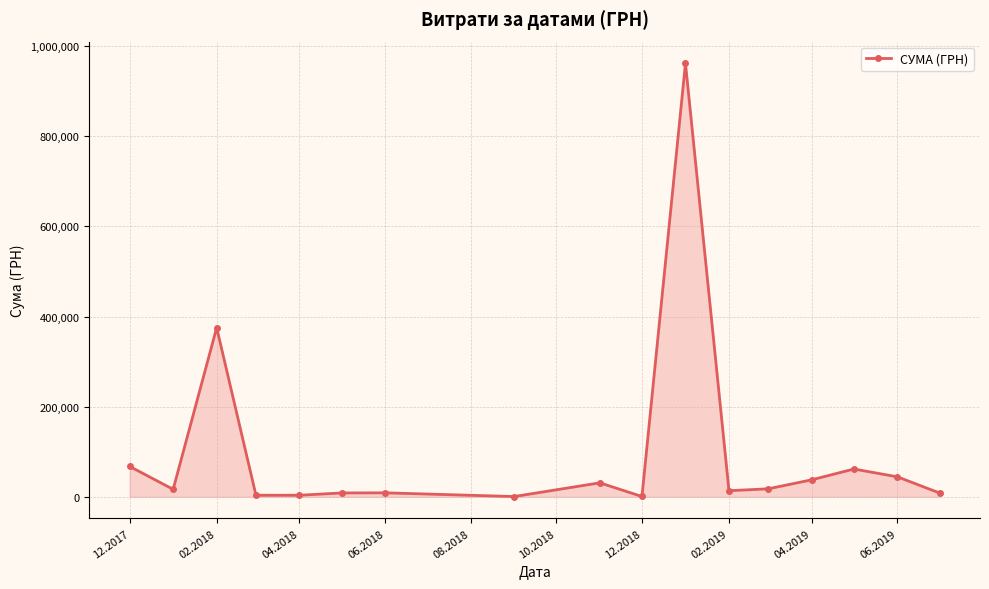

True or false: there are more than 2 points higher than both neighbors.

True